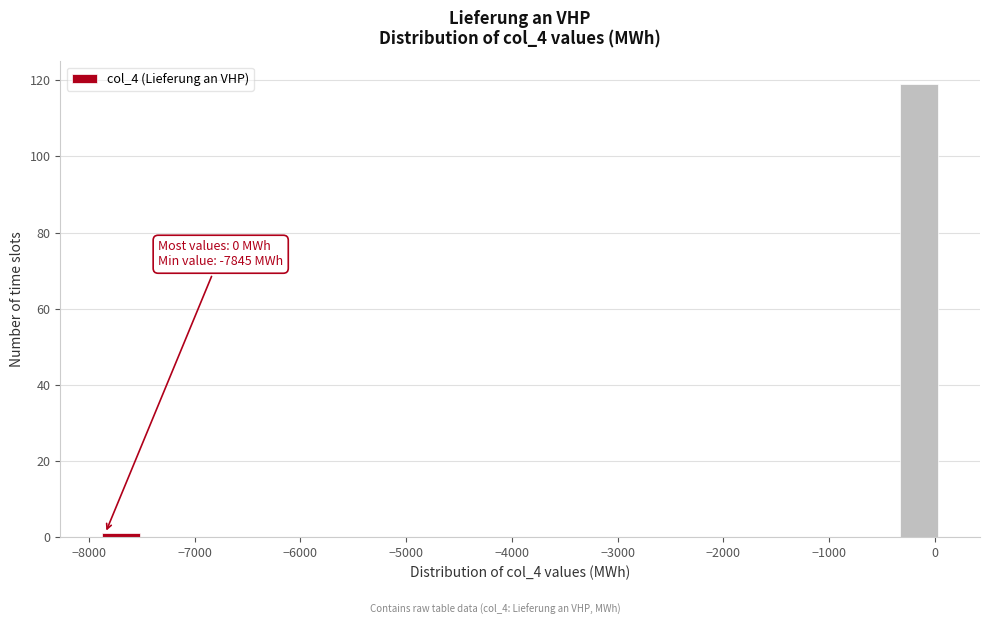

Read against the x-axis, roughly where is the centre of the tallest bar?

-100